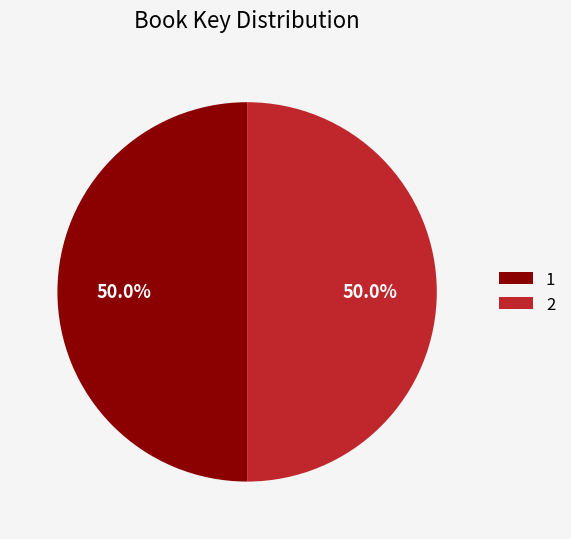

Is the sum of 2 and 1 greater than half?

Yes